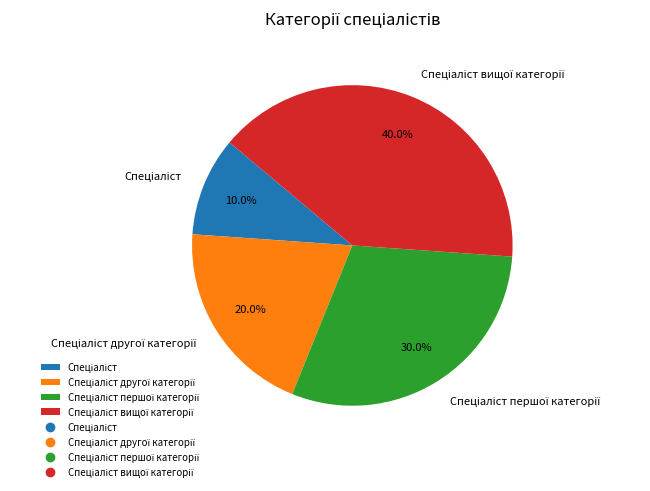

Does any single category account for the majority?

No